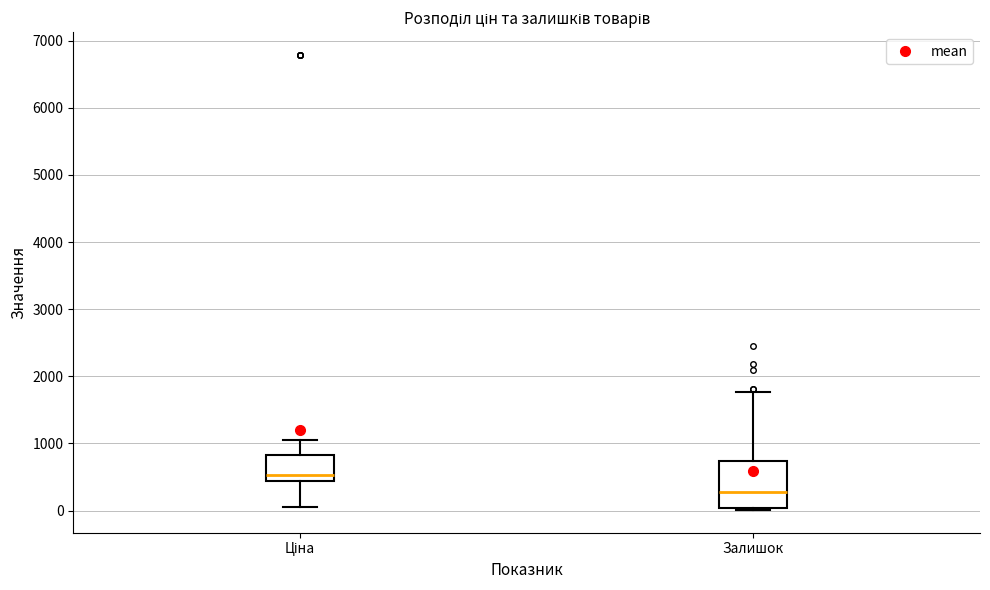

Reading left to right, read every box against the y-axis: the position of its median line, the range the box covers, and the ends of its whiskers. The values are not printed on the chart, so give them approximately, as read against the axis.

Ціна: median 500, box 400 to 800, whiskers 100 to 1000
Залишок: median 300, box 0 to 700, whiskers 0 to 1800